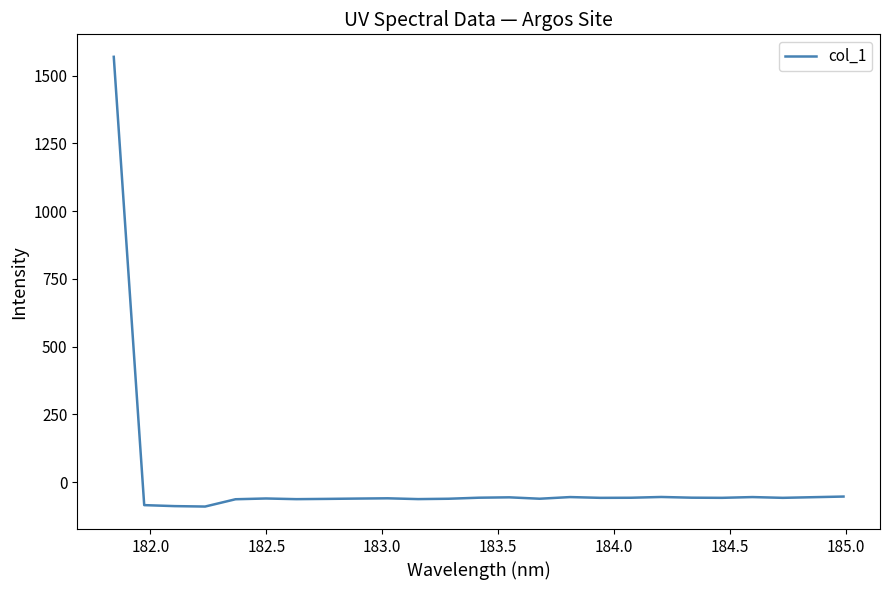

How many values are below -57?

17